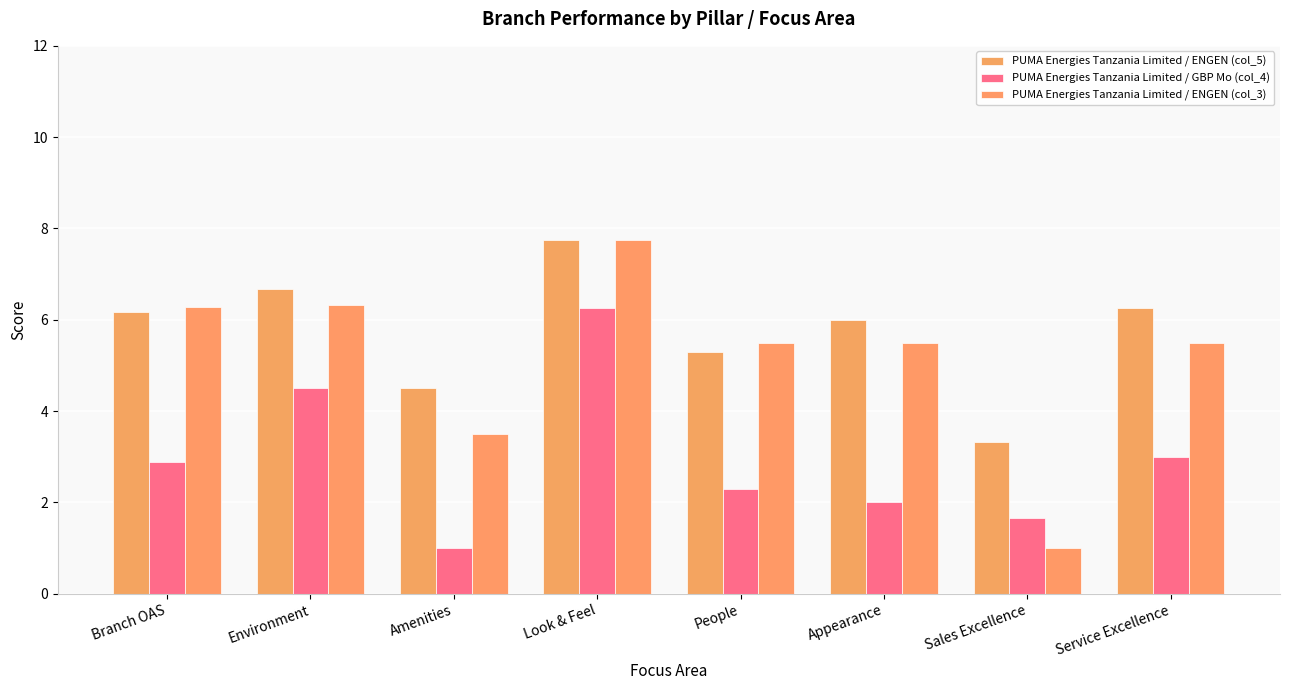

Is the value of PUMA Energies Tanzania Limited / ENGEN (col_3) at Service Excellence greater than the value of PUMA Energies Tanzania Limited / GBP Mo (col_4) at Service Excellence?

Yes